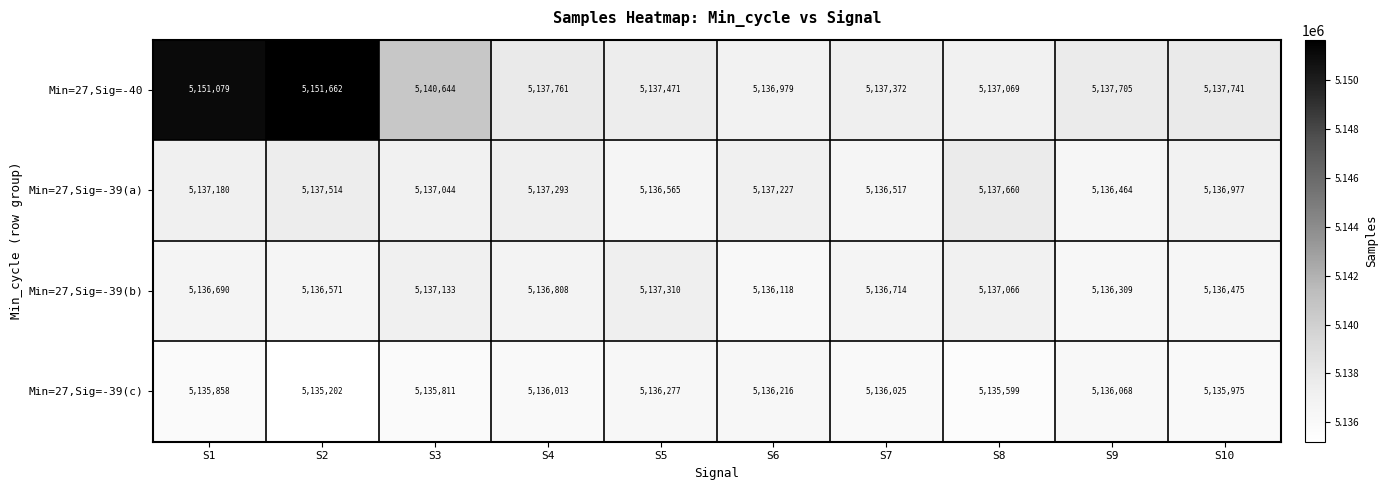

At which label is Min=27,Sig=-40 closest to 5144320?

S3